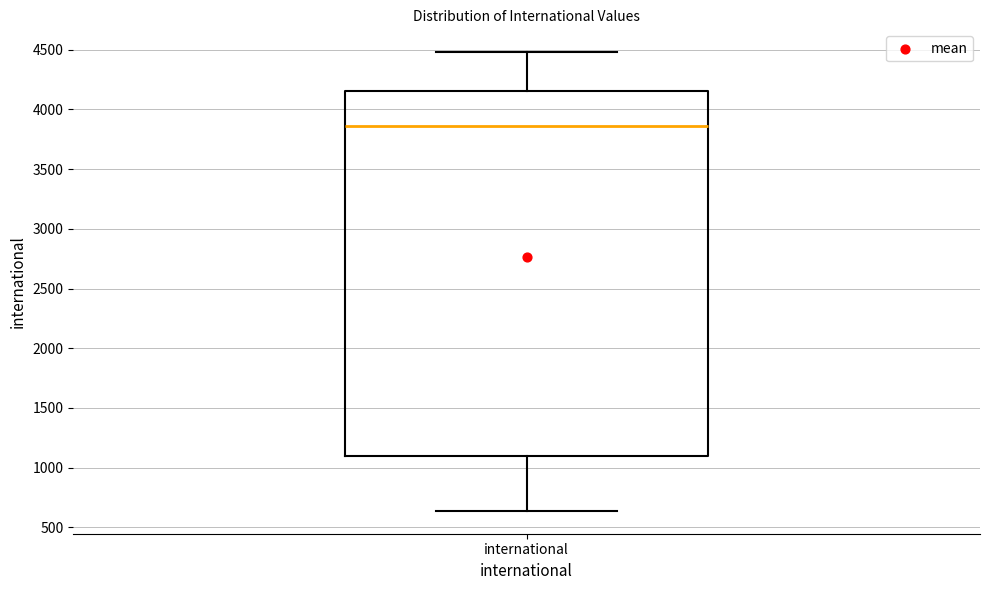

Where is the lower edge of the box for international on the y-axis? The values are not printed on the chart, so give them approximately, as read against the axis.

1100